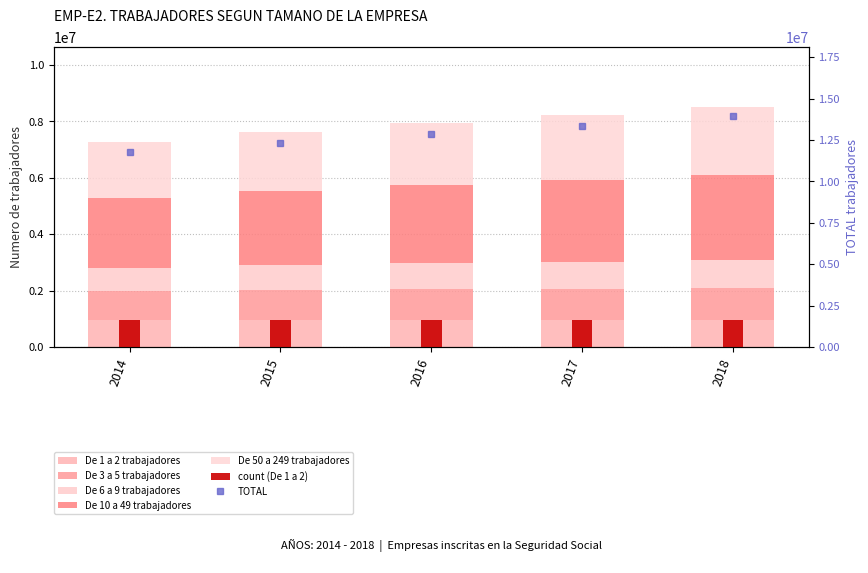

True or false: De 50 a 249 trabajadores has a value of 1970779 at 2014.

True